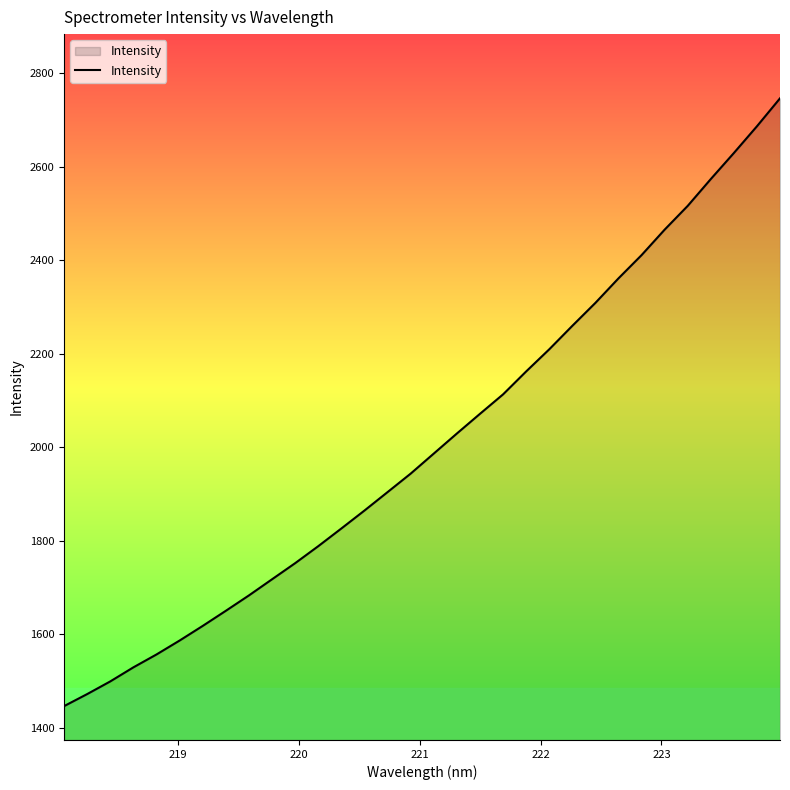

What is the minimum value shown in the chart?

1446.5